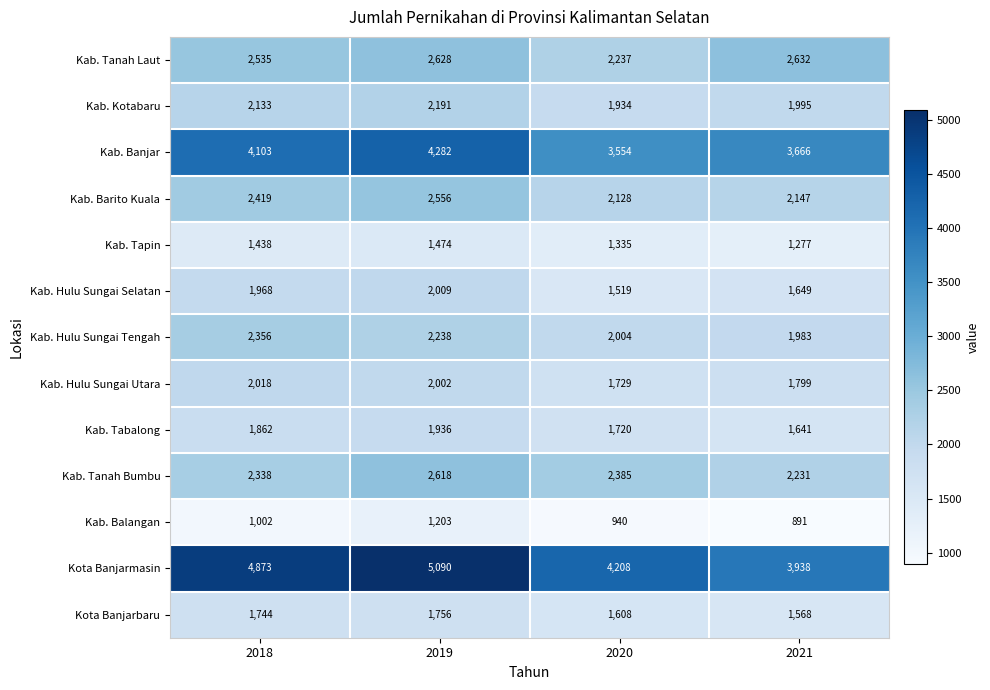

Which series has the largest total across all categories?

Kota Banjarmasin